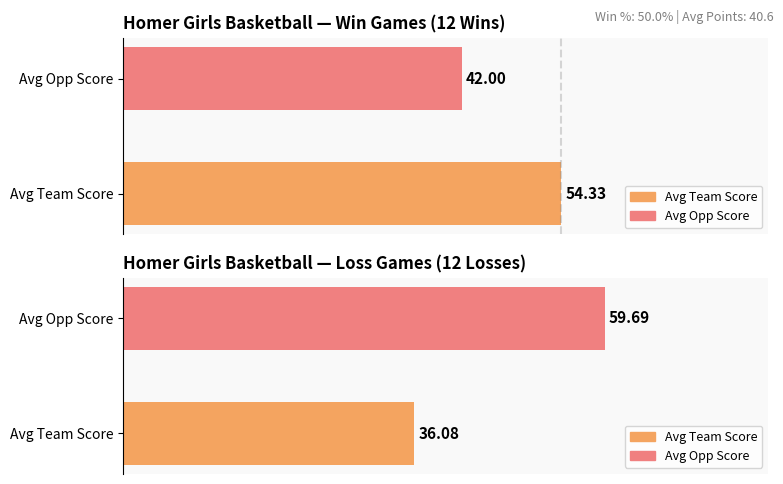

Is the value of Wins at Avg Team Score greater than the value of Losses at Avg Opp Score?

No